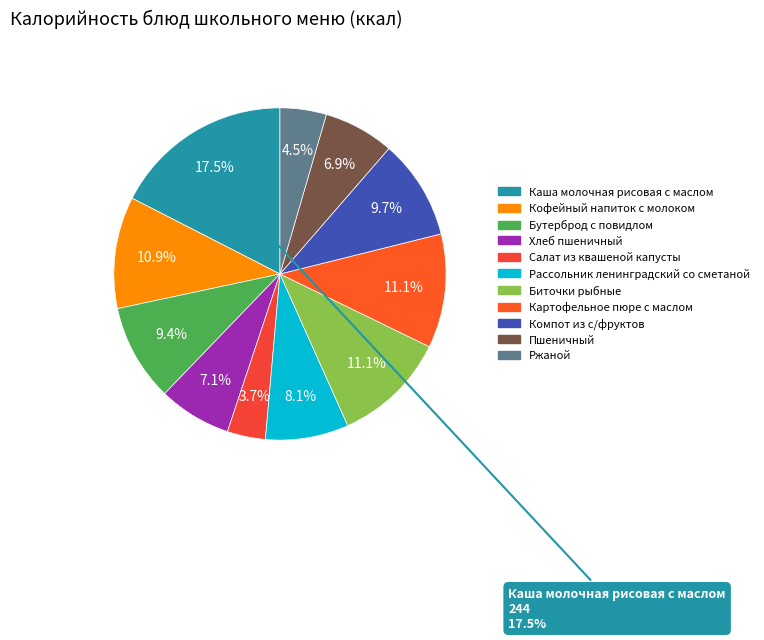

What percentage is the Компот из с/фруктов slice, to the nearest percent?

10%